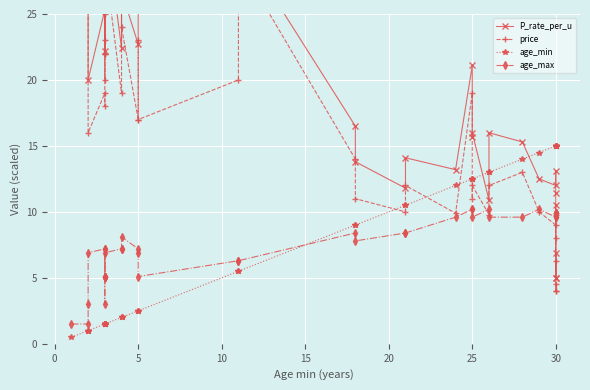

How many data points does each series have?

40